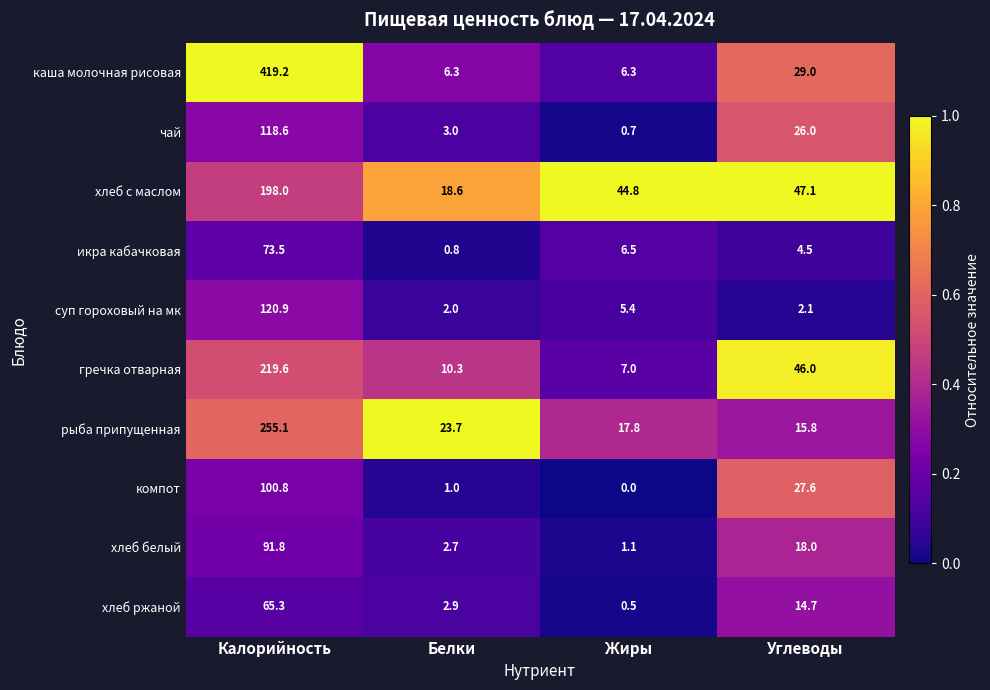

Which series has the largest range (max minus min)?

каша молочная рисовая